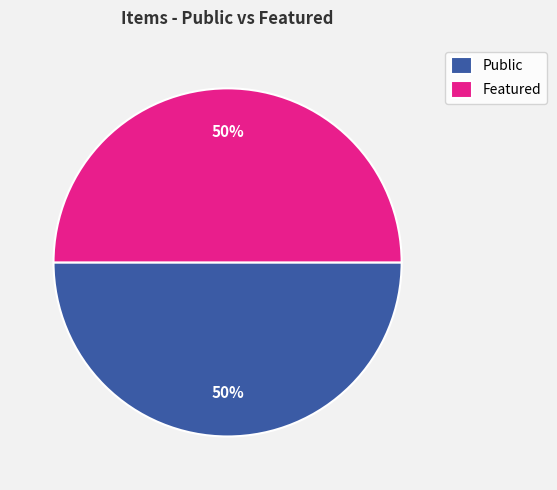

Combined, do Public and Featured account for over 50%?

Yes